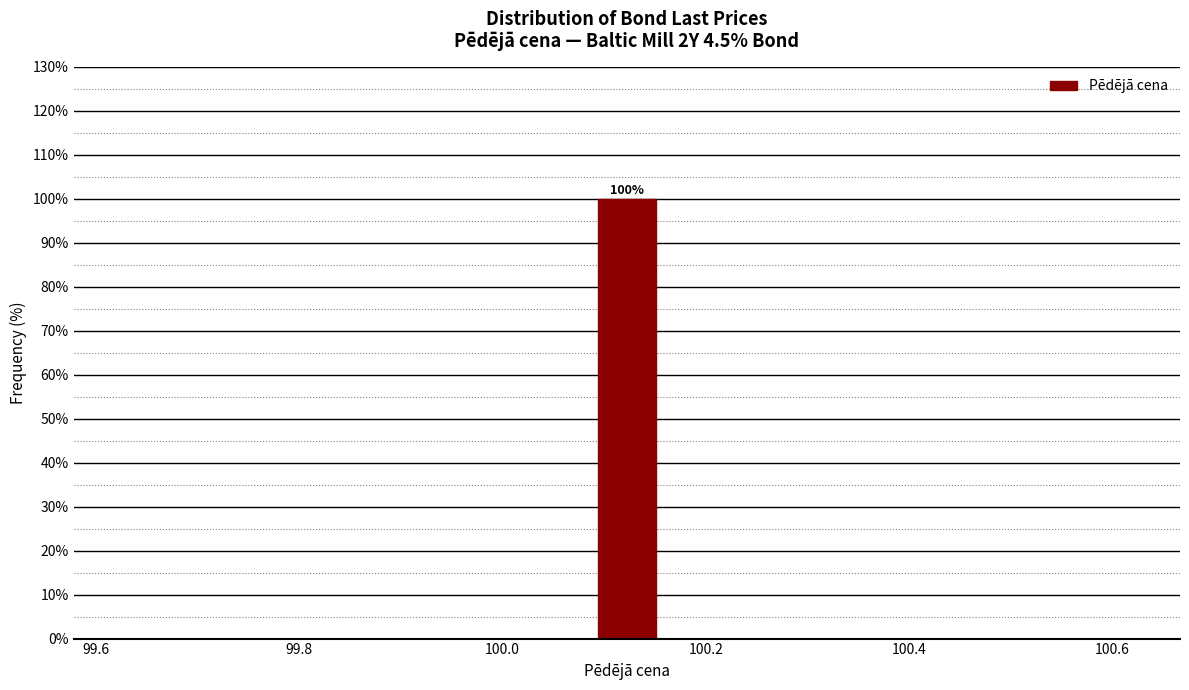

Read against the x-axis, roughly where is the centre of the tallest bar?

100.12